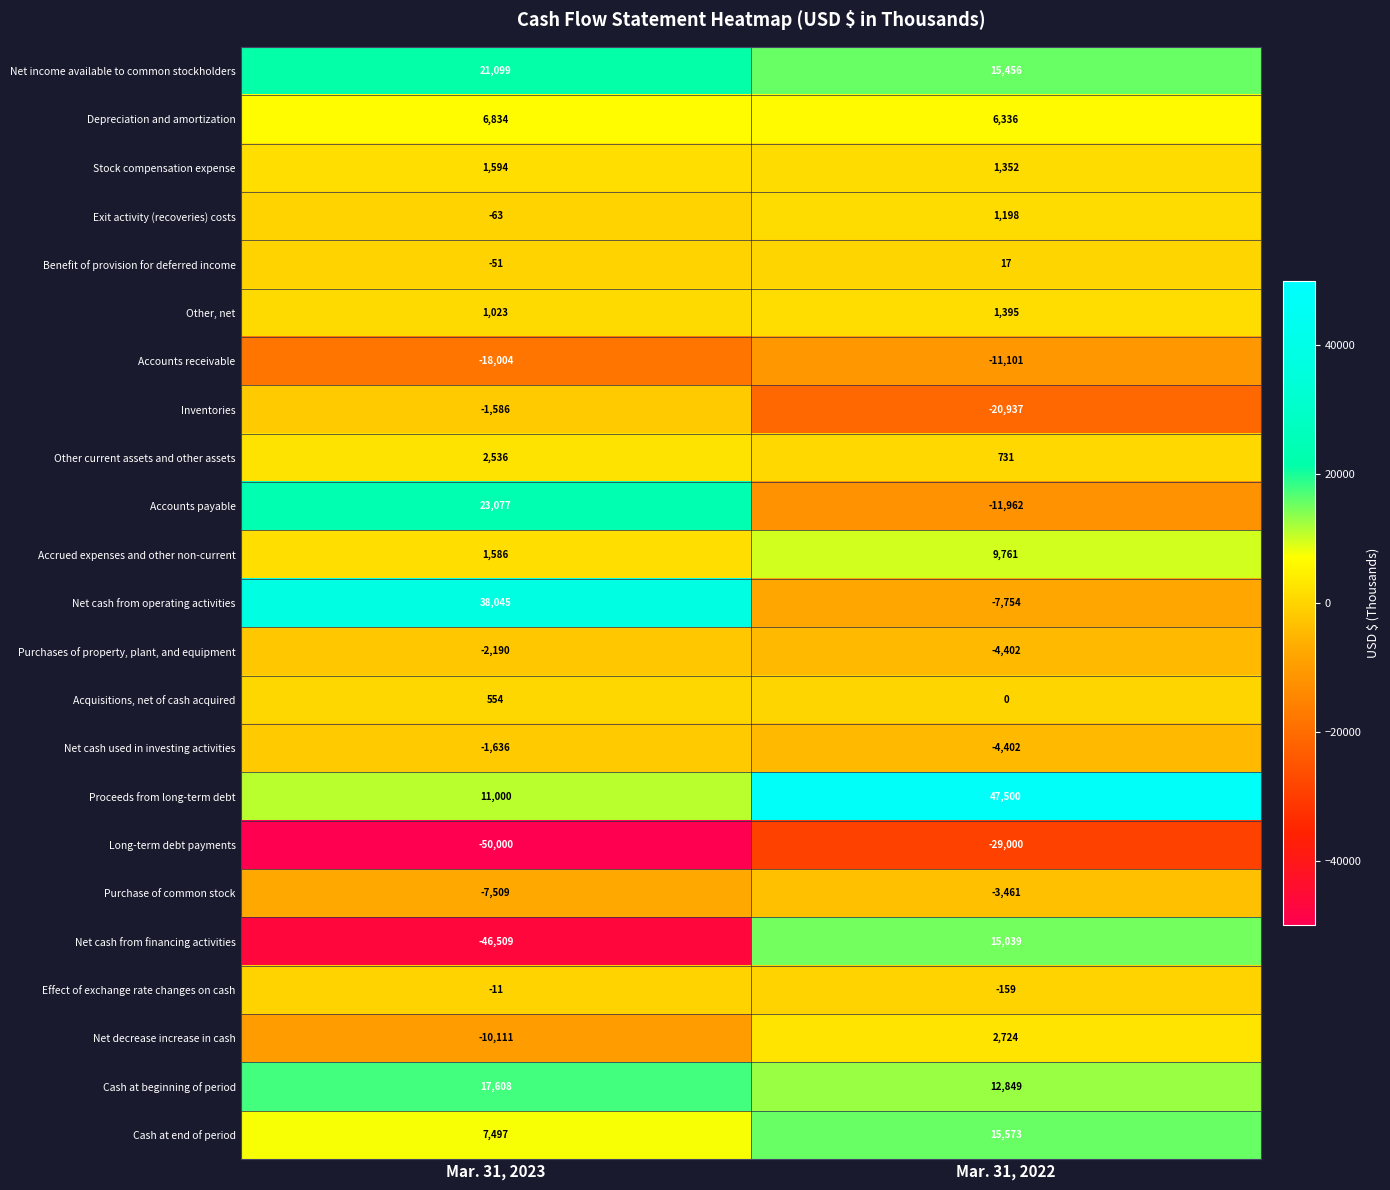

Between Mar. 31, 2023 and Mar. 31, 2022, which series saw the biggest shift?

Net cash from financing activities